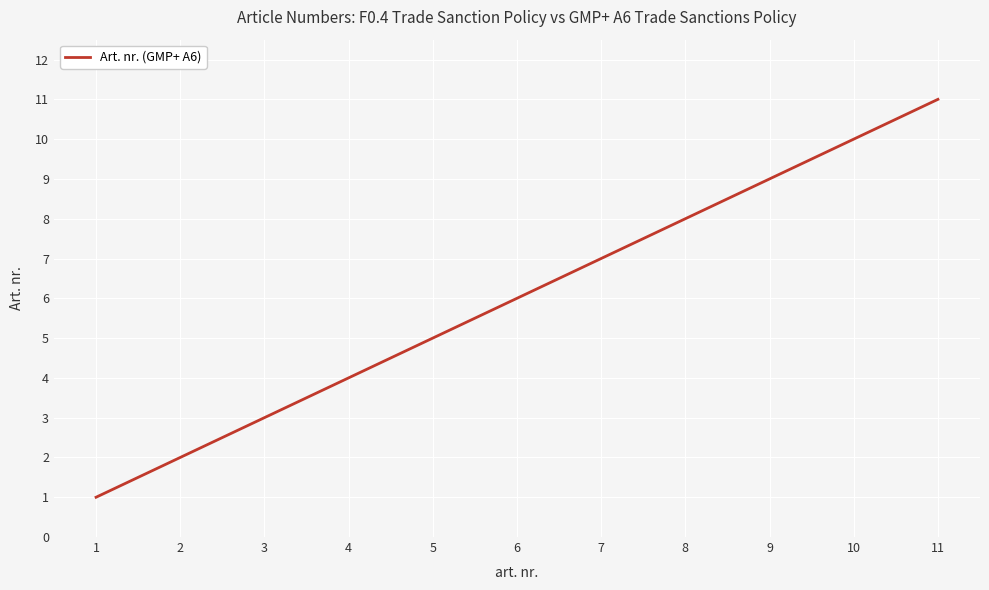

Is it true that the value at 5 is 8?

False